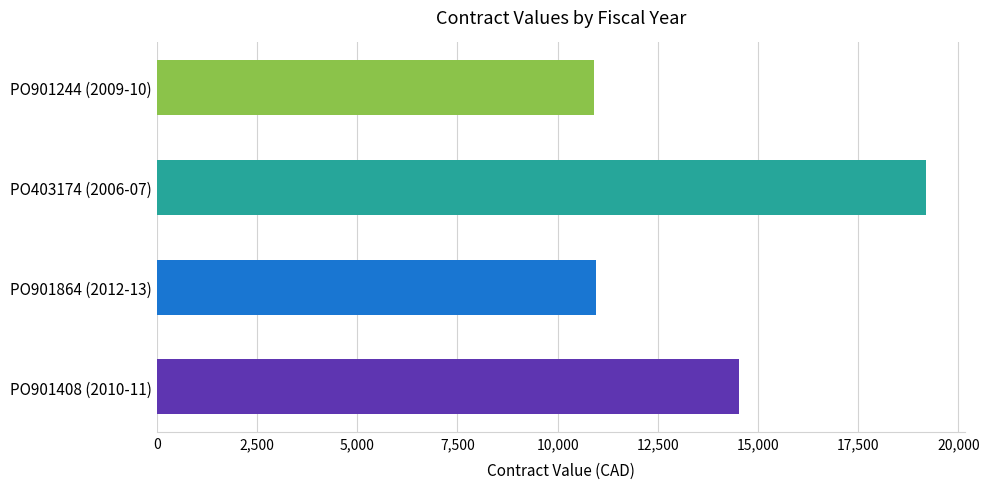

Is it true that the value at PO901244 (2009-10) is 19435.1?

False